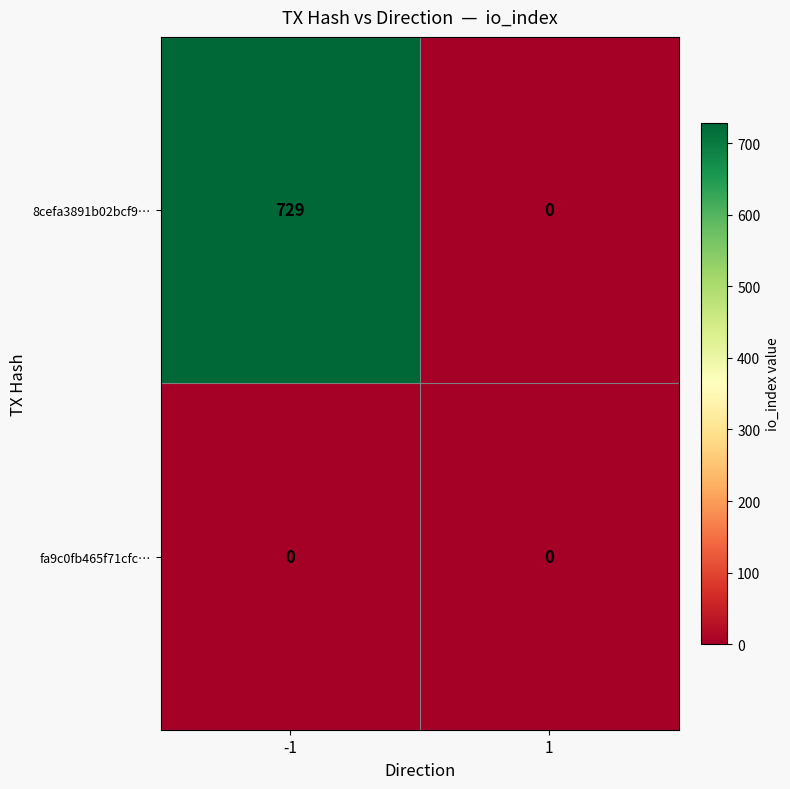

What is the sum of all 8cefa3891b02bcf9… values?

729